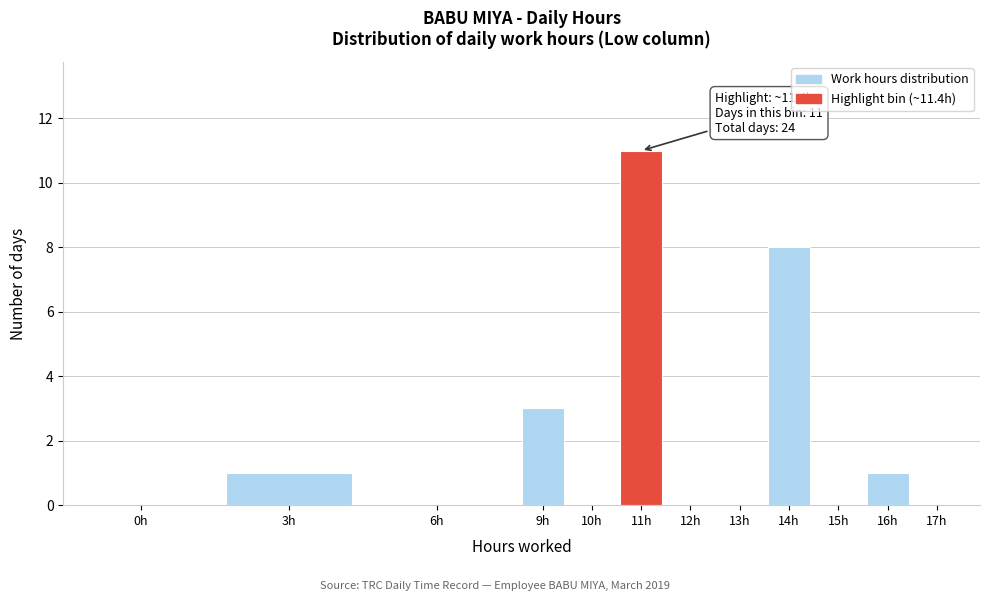

Reading right to left, extract all data points from this chart.

17h=0	16h=1	15h=0	14h=8	13h=0	12h=0	11h=11	10h=0	9h=3	6h=0	3h=1	0h=0